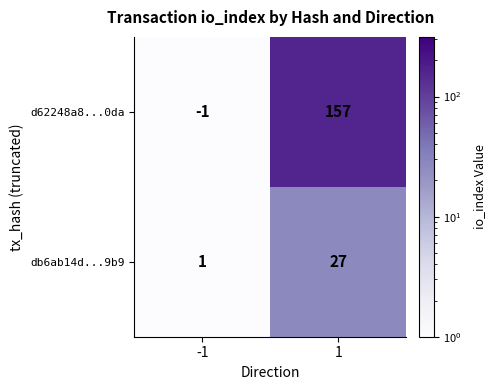

True or false: db6ab14d...9b9 has a value of 10 at 1.

False